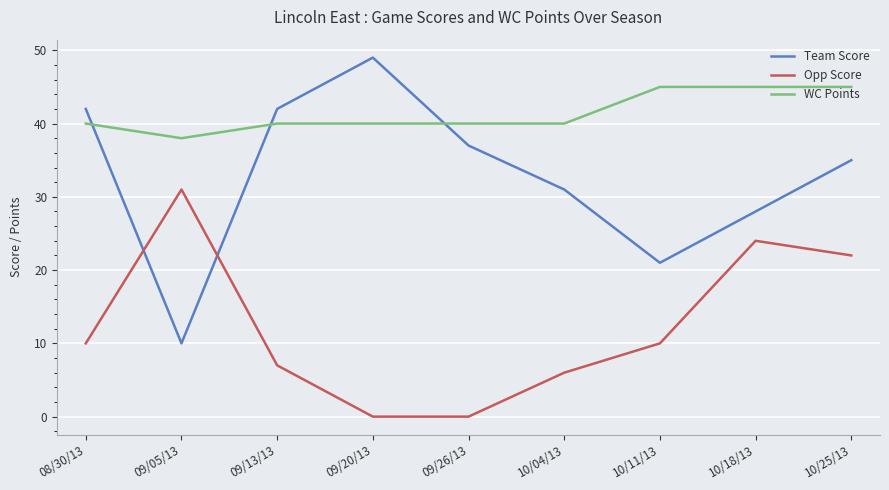

Rank the series by their average value, from lowest to highest.

Opp Score, Team Score, WC Points